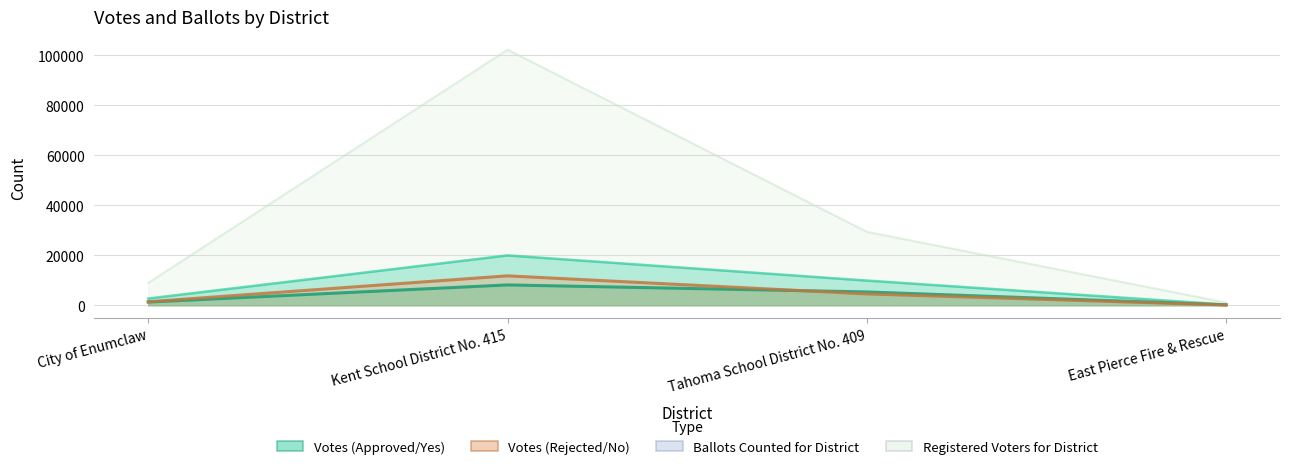

At which category is the sum across all series the highest?

Kent School District No. 415